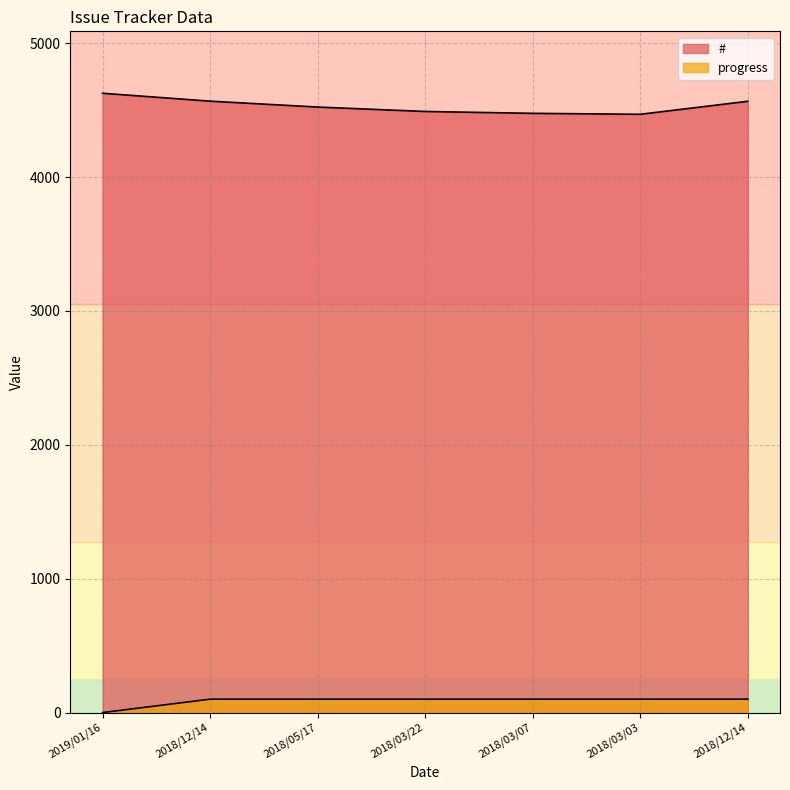

What is the value of the # point at the 5th from the left?

4476